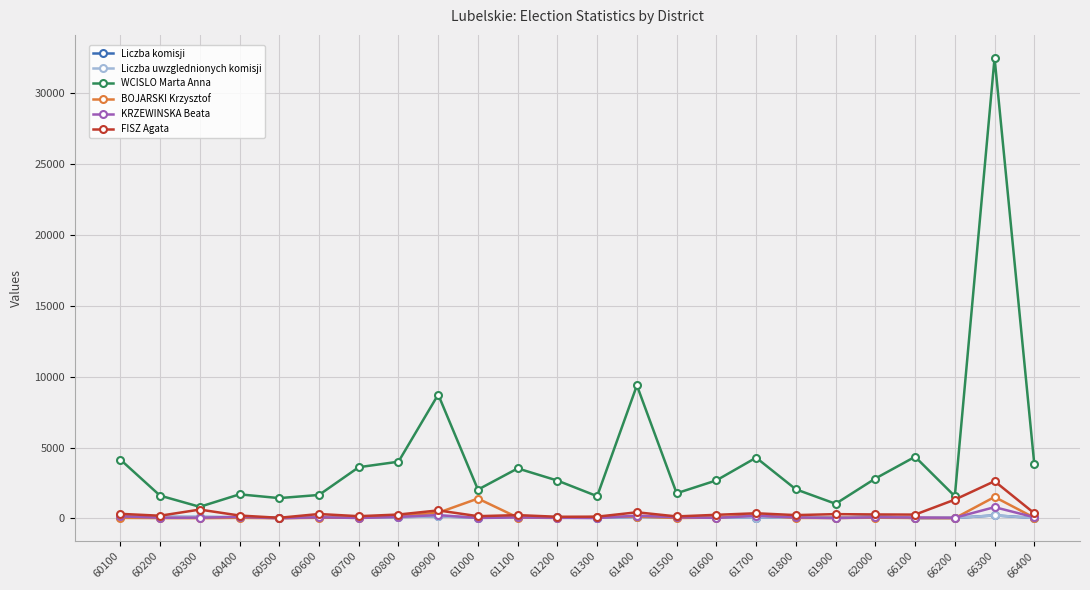

How many distinct data groups are displayed?

6